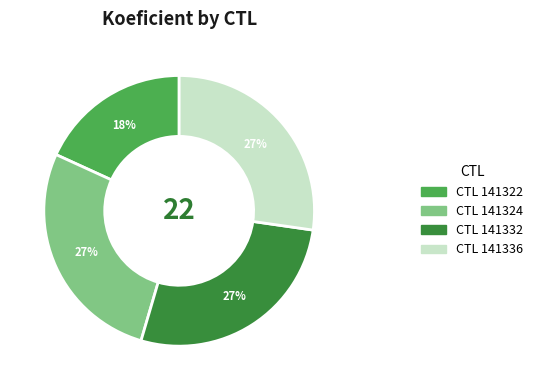

To the nearest percent, what is the difference between the largest and smallest slice percentages?

9%